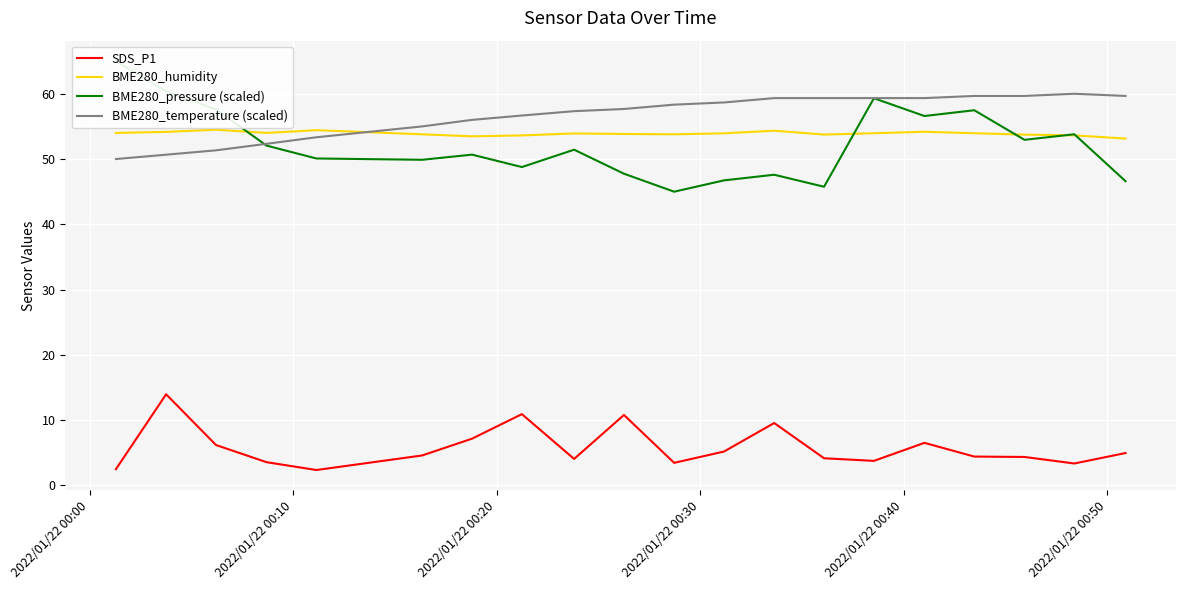

Reading left to right, list all the values displayed in this chart.

SDS_P1: 2.5	14.0	6.2	3.6	2.4	4.6	7.2	10.9	4.1	10.8	3.5	5.2	9.6	4.2	3.8	6.5	4.4	4.4	3.4	5.0
BME280_humidity: 54.0	54.2	54.5	54.0	54.4	53.8	53.5	53.6	53.9	53.8	53.8	53.9	54.3	53.8	54.0	54.2	54.0	53.7	53.6	53.1
BME280_pressure (scaled): 65.0	60.4	57.6	52.1	50.1	49.9	50.7	48.8	51.4	47.8	45.0	46.7	47.6	45.8	59.3	56.6	57.5	52.9	53.8	46.6
BME280_temperature (scaled): 50.0	50.7	51.3	52.3	53.3	55.0	56.0	56.7	57.3	57.7	58.3	58.7	59.3	59.3	59.3	59.3	59.7	59.7	60.0	59.7